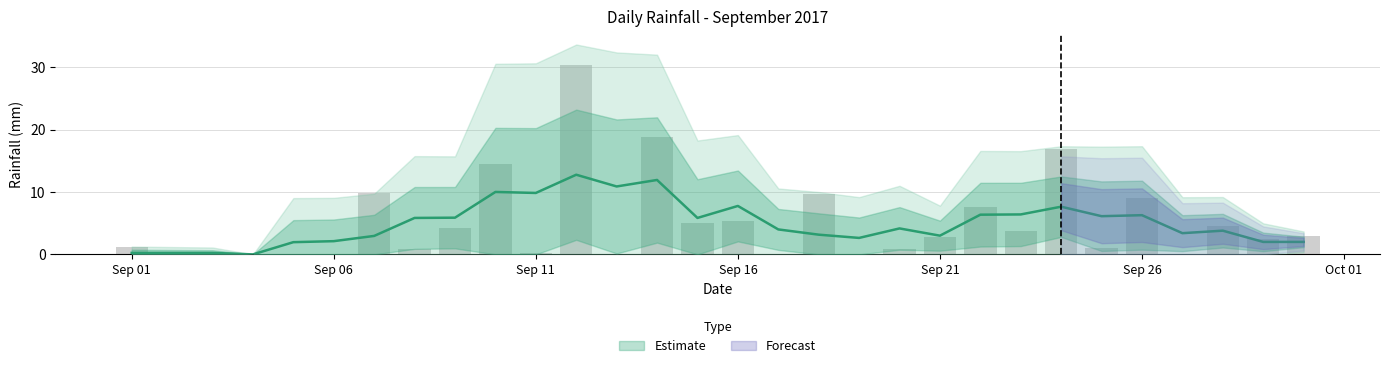

The chart shows a value of 1.1 at 2017-09-29. True or false?

False